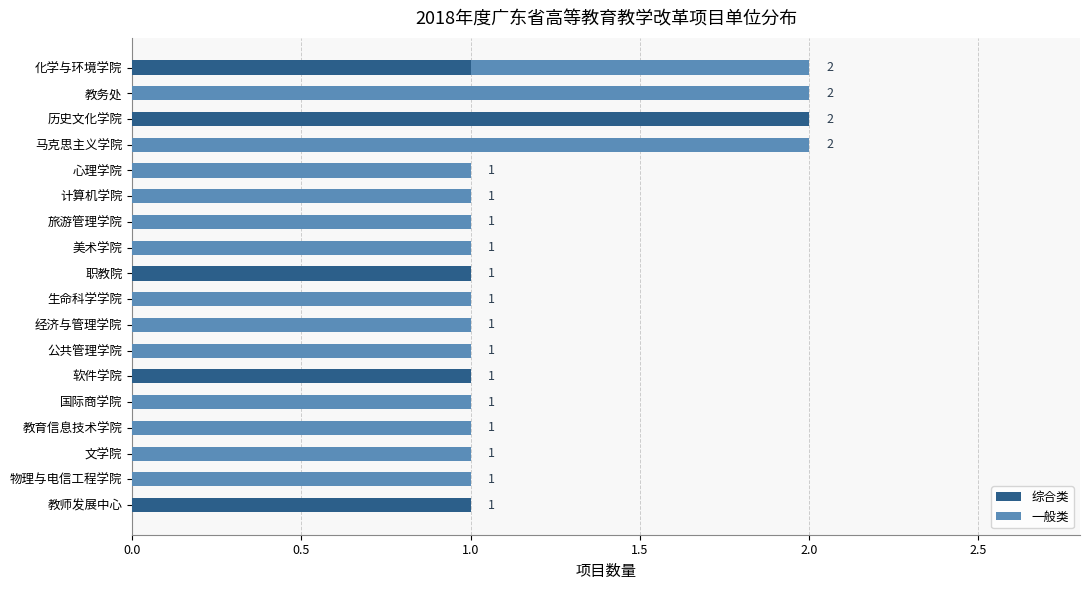

What is the sum of all 综合类 values?

6